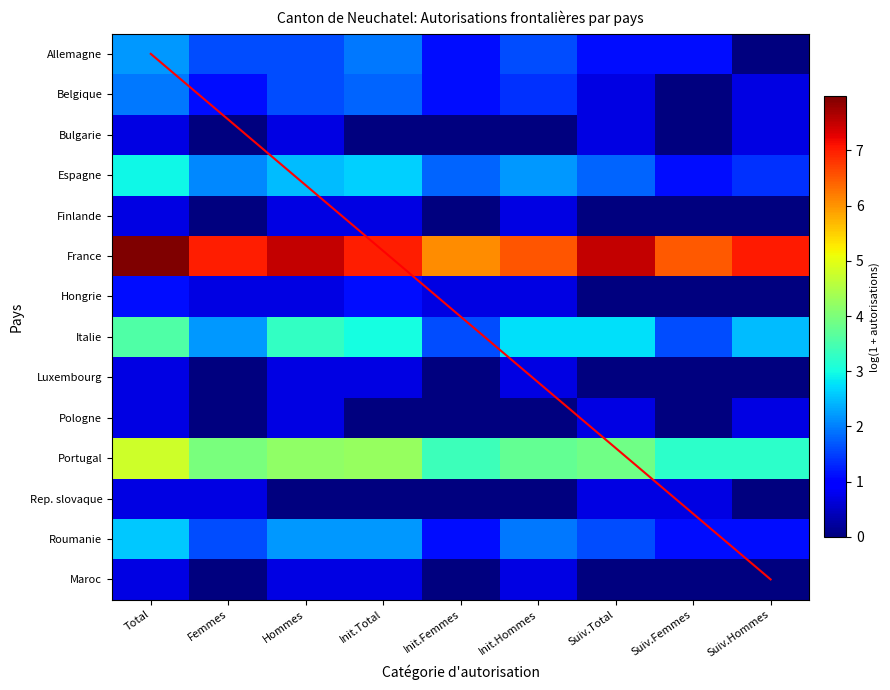

At which label does Finlande reach its minimum?

Femmes